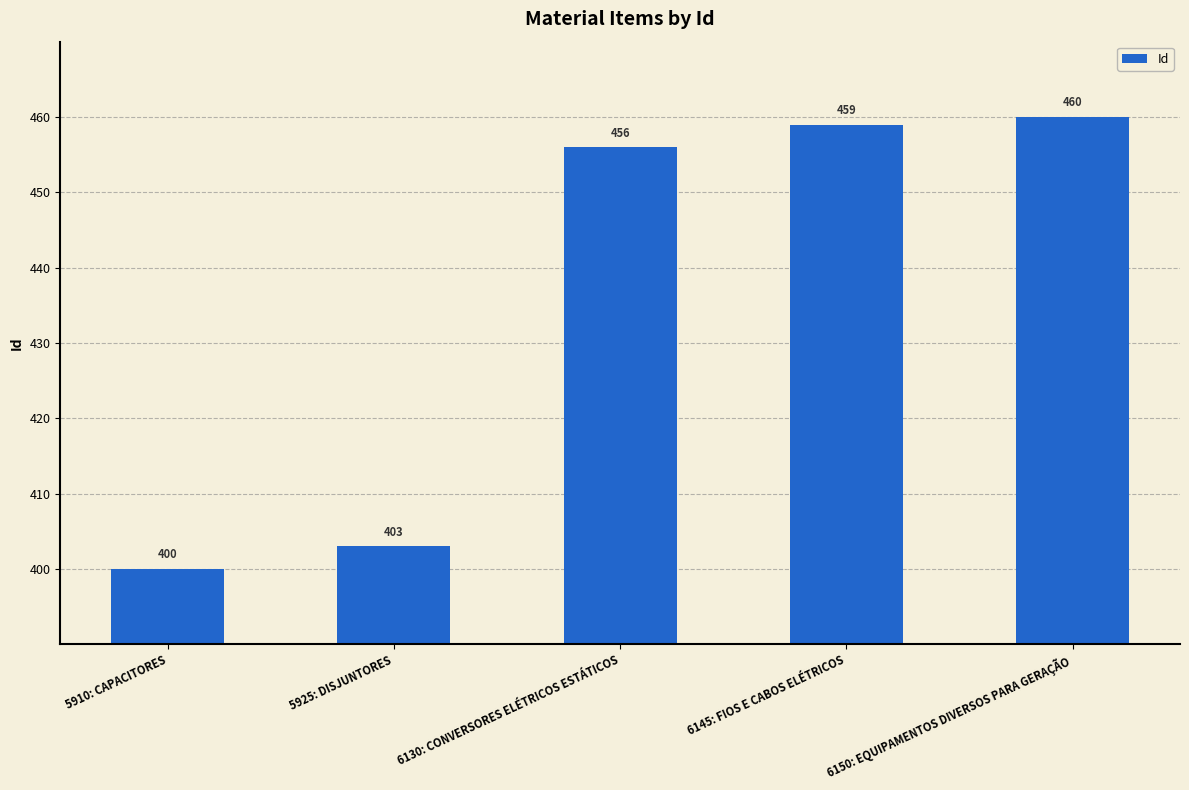

What is the label of the 3rd bar from the right?

6130: CONVERSORES ELÉTRICOS ESTÁTICOS